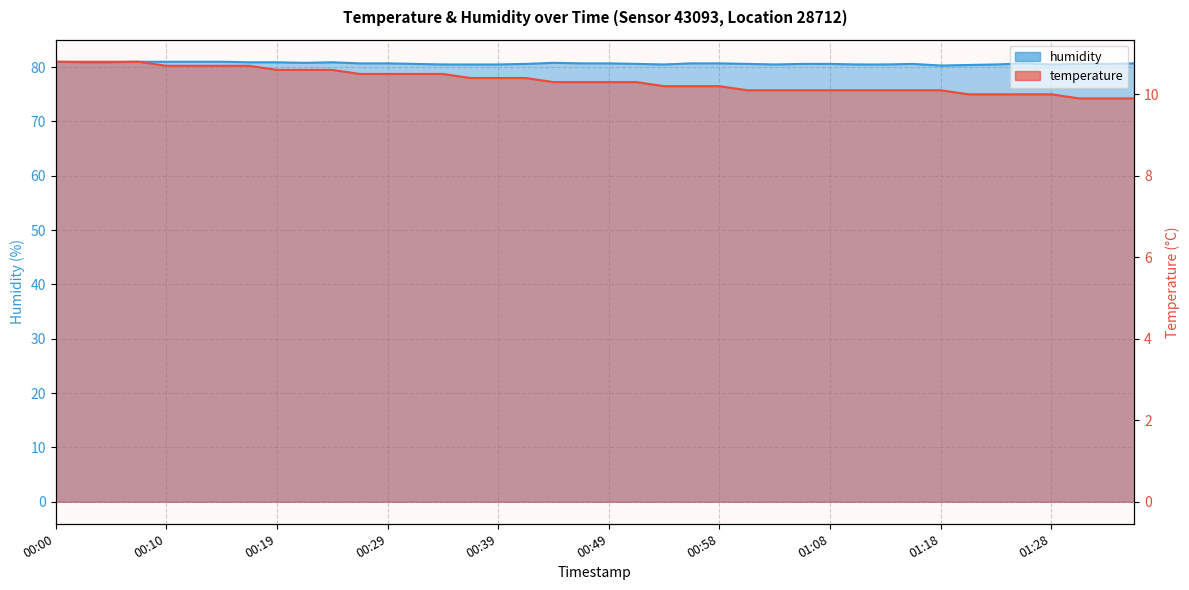

How many lines are shown in the chart?

2